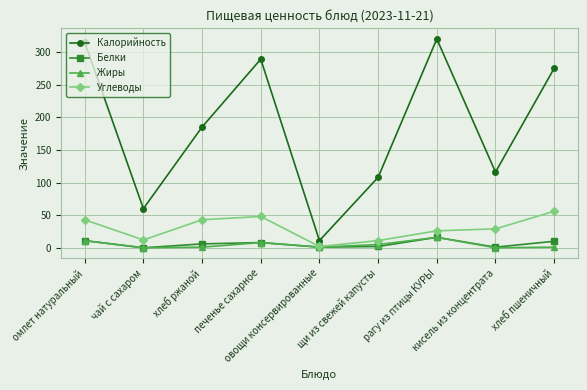

Which series has the largest range (max minus min)?

Калорийность